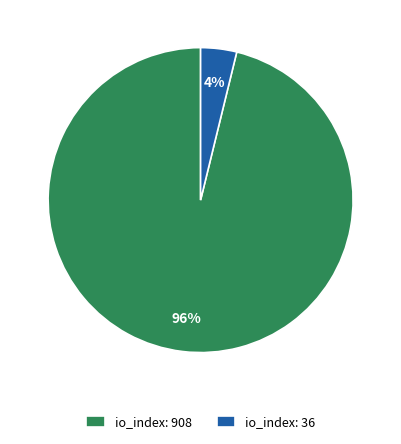

How many segments does this pie chart have?

2